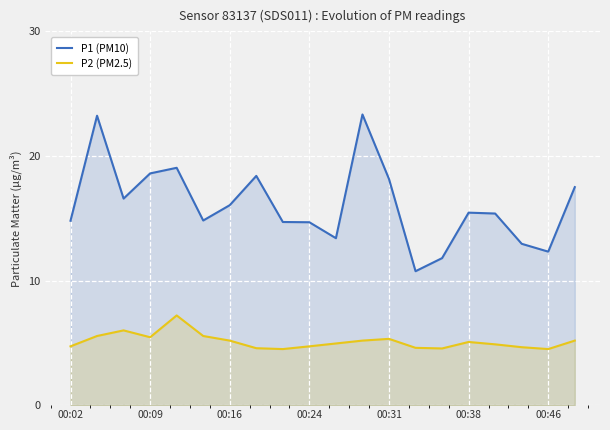

What is the approximate value of P2 (PM2.5) at 00:46?

4.5